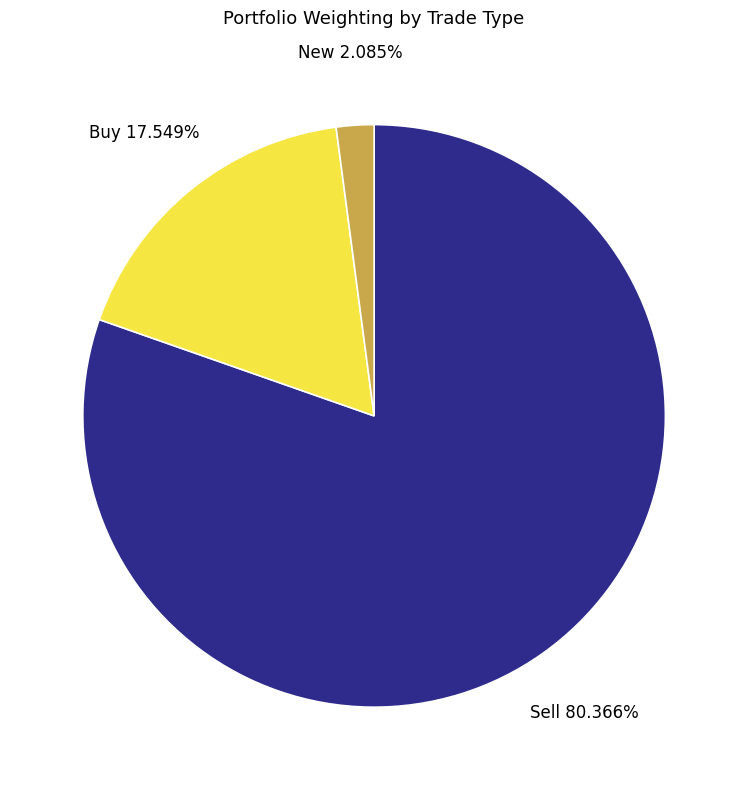

Which slice represents more than half of the pie?

Sell